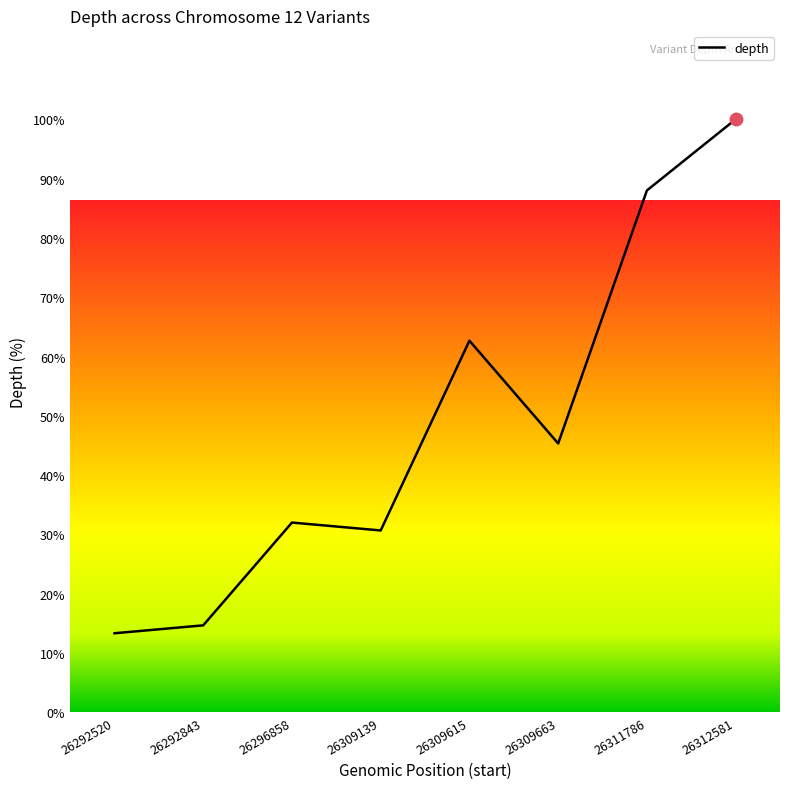

Reading right to left, what are all the values shown in this chart?

100.0	88.0	45.3	62.7	30.7	32.0	14.7	13.3